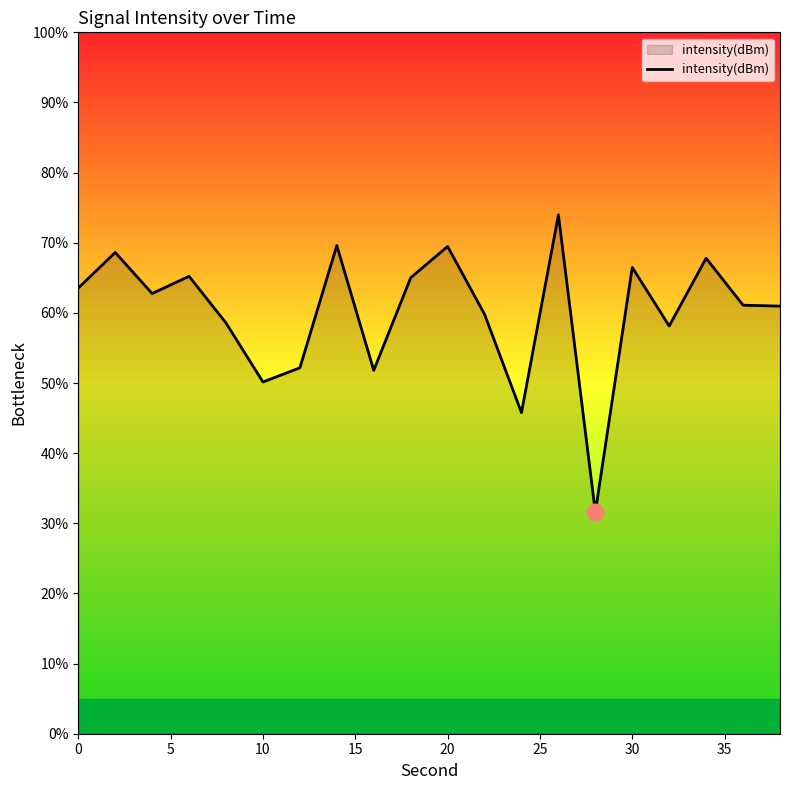

What is the maximum value shown in the chart?

74.0